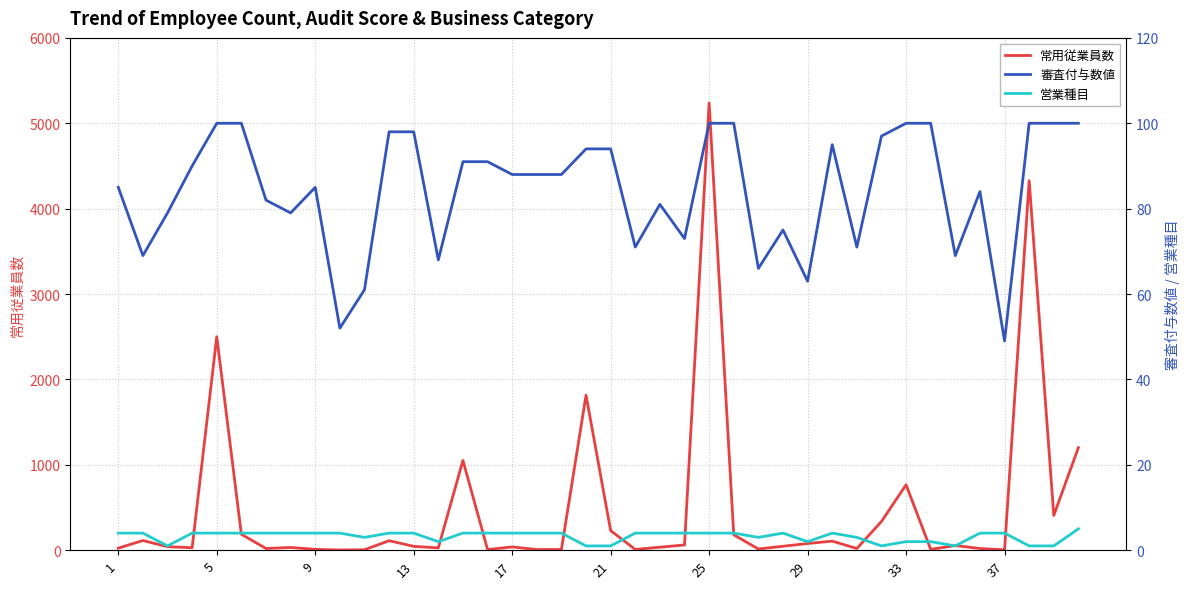

What is the highest value of the 審査付与数値 series?

100